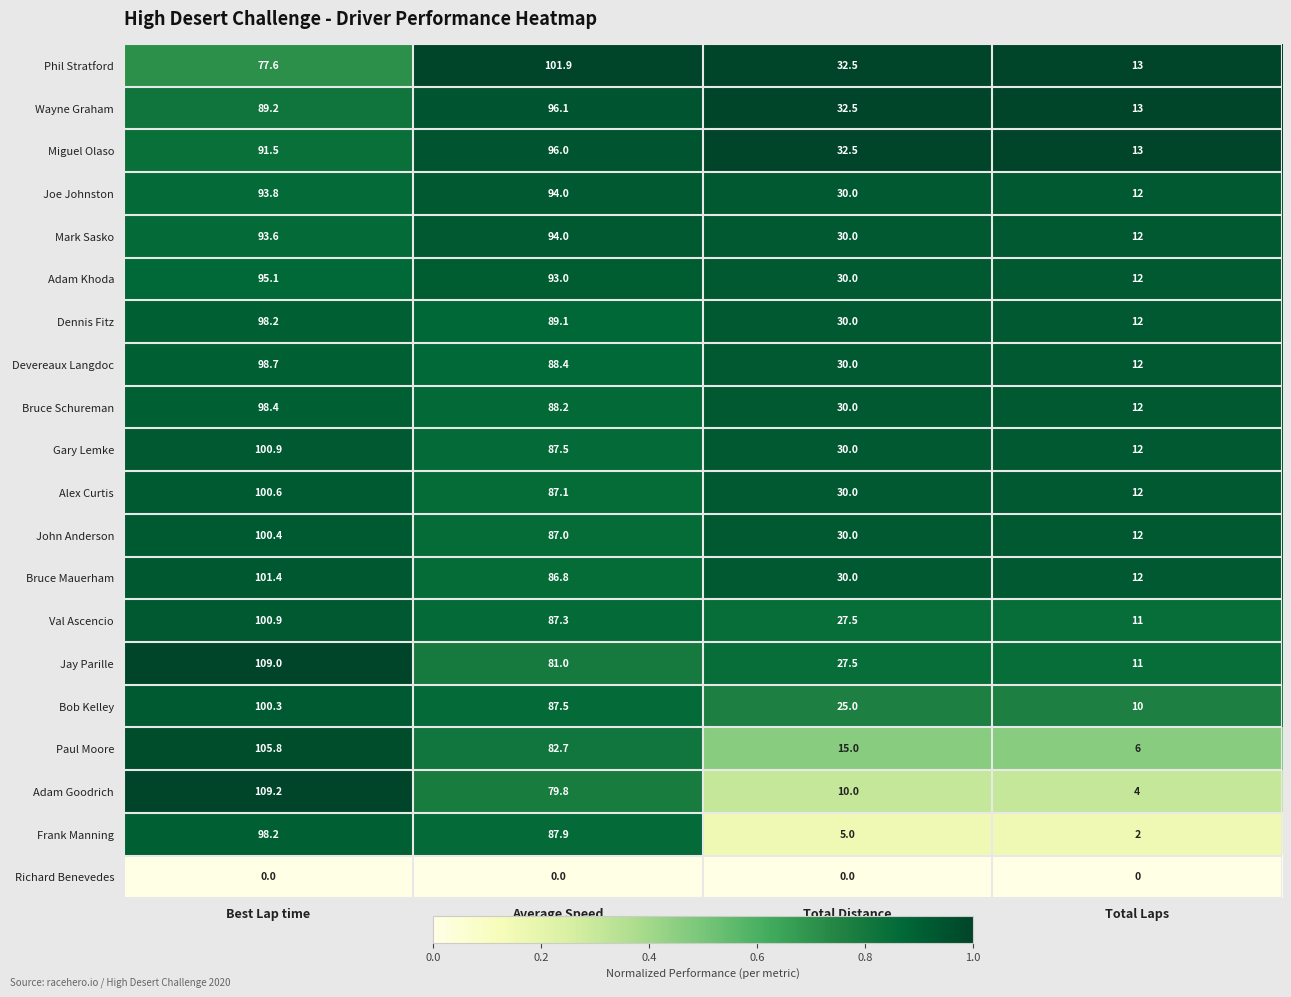

What is the sum of the Devereaux Langdoc values at Best Lap time and Average Speed?

187.1